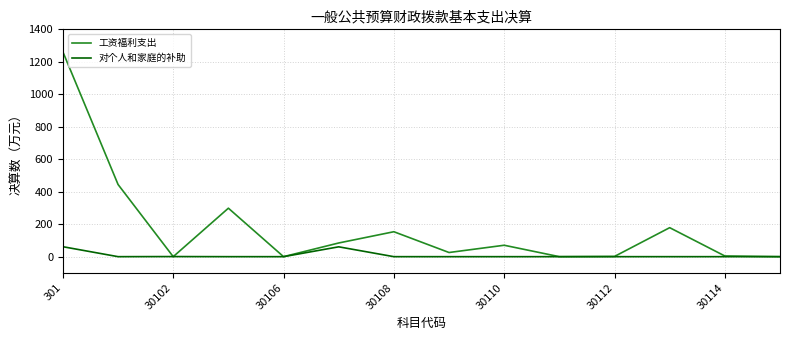

Rank the series by their maximum value, from lowest to highest.

对个人和家庭的补助, 工资福利支出